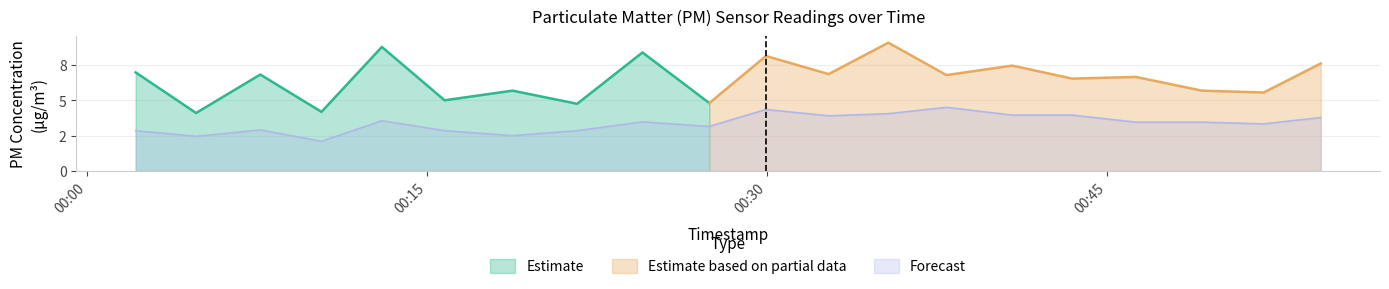

The value at 2022-08-01T00:18:47 is 3.8. True or false?

False